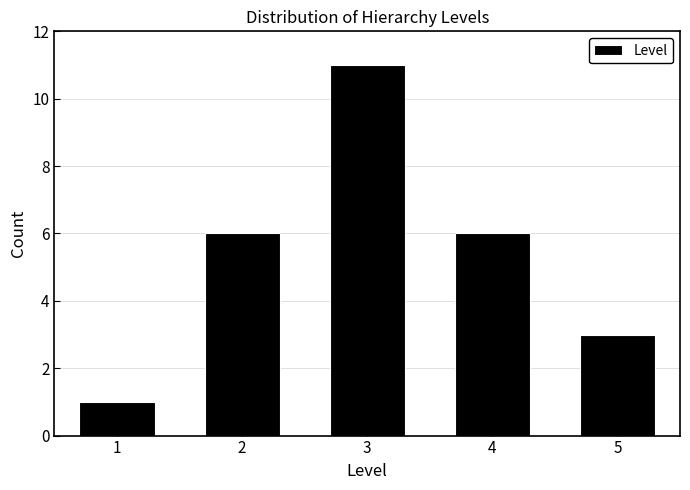

Reading left to right, list all the values displayed in this chart.

1	6	11	6	3